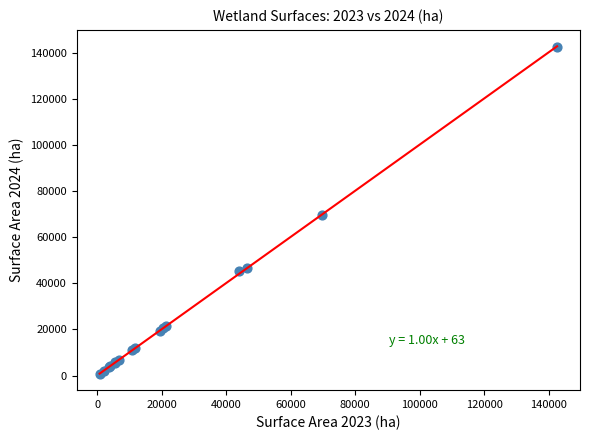

What Y value in the scatter plot is closest to 71713?

69752.0